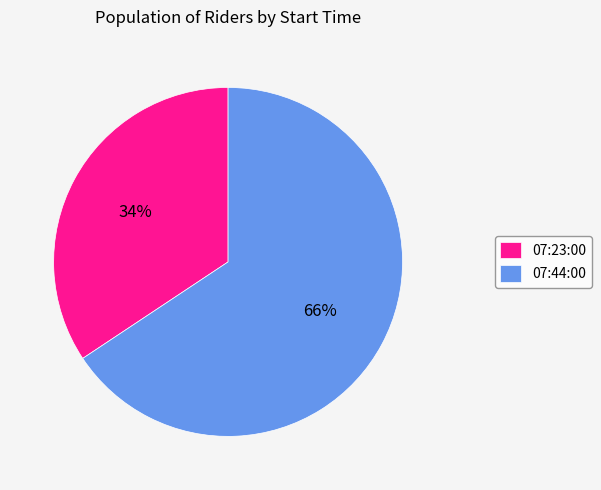

Rank the categories by value from highest to lowest.

07:44:00, 07:23:00